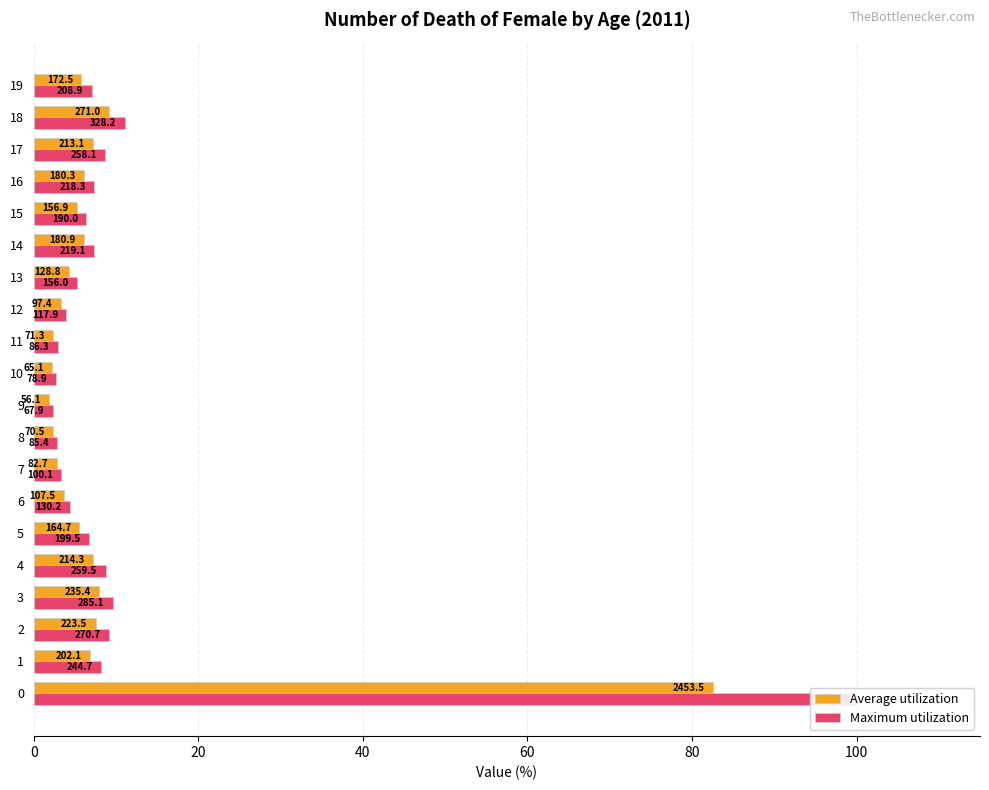

What is the difference between the Maximum utilization values at 15 and 18?

4.6